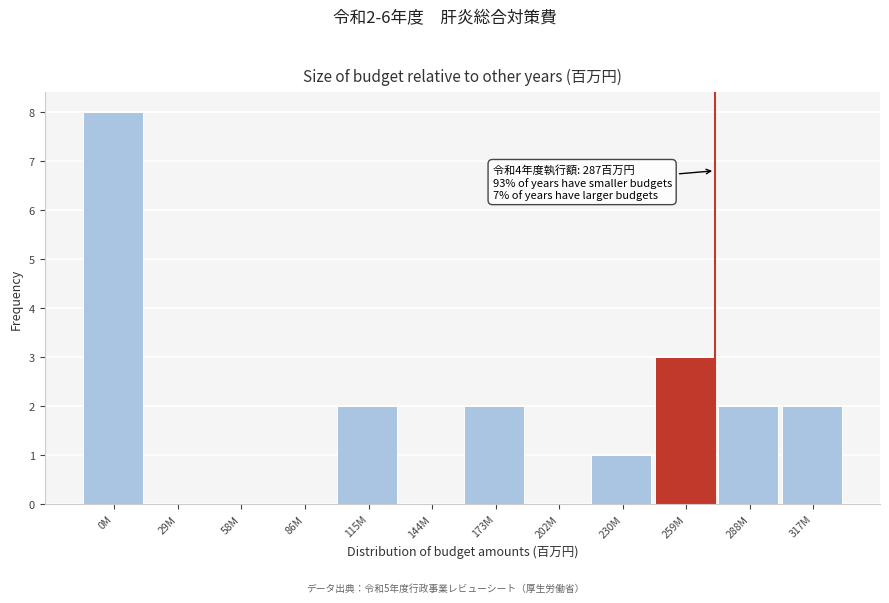

Reading left to right, transcribe all the data shown in this chart.

0M=8	29M=0	58M=0	86M=0	115M=2	144M=0	173M=2	202M=0	230M=1	259M=3	288M=2	317M=2